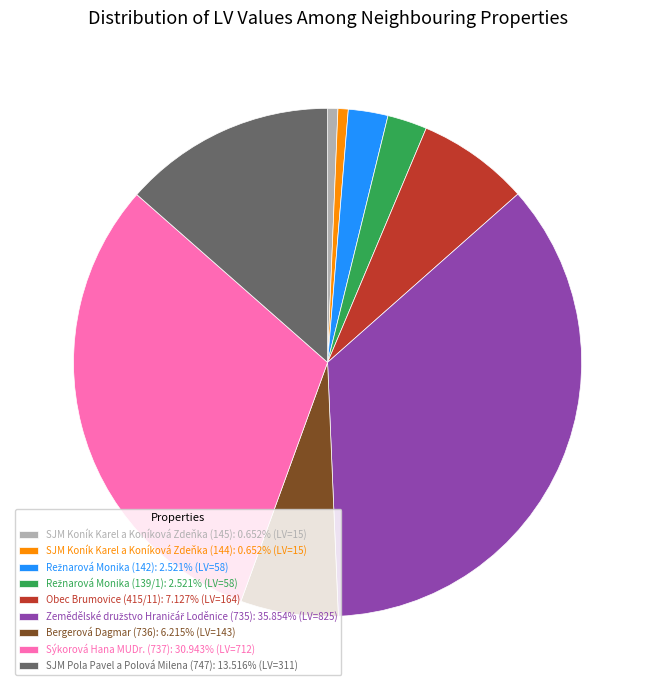

What is the ratio of the value at Bergerová Dagmar (736) to the value at SJM Pola Pavel a Polová Milena (747)?

0.5